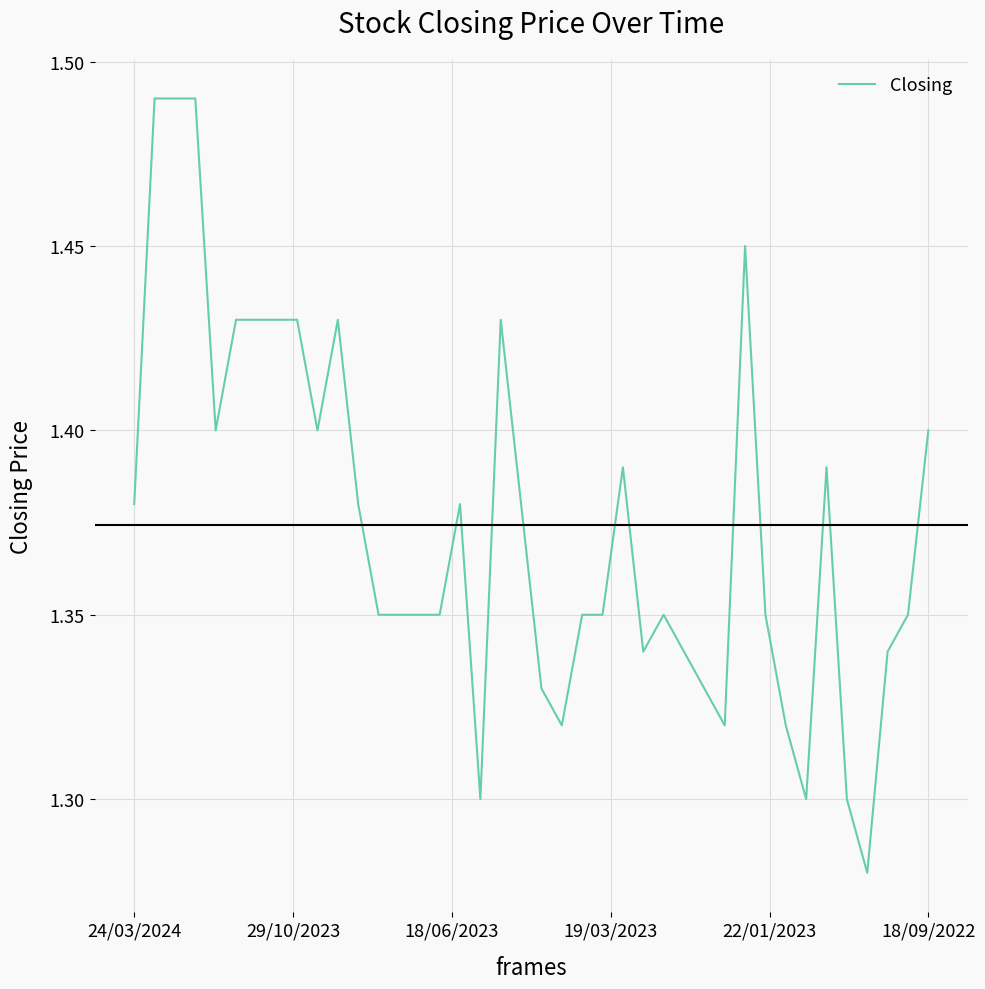

The chart shows a value of 1.4 at 18/09/2022. True or false?

True